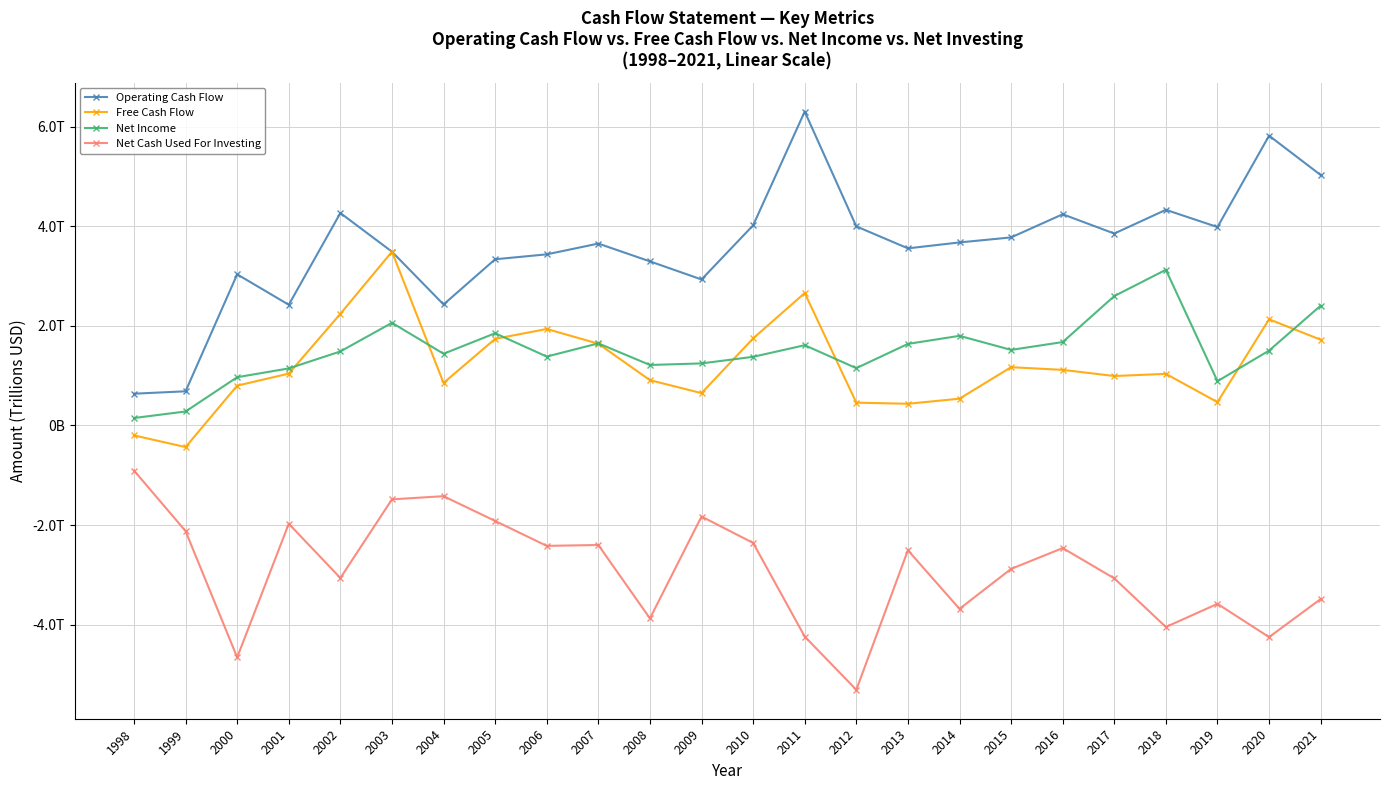

Is this an area chart (filled region under the line)?

No